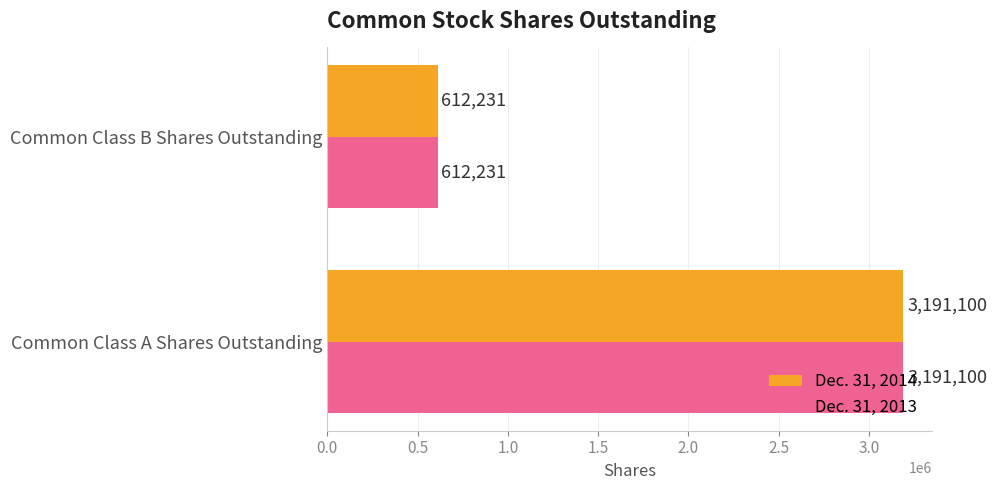

Rank the categories by Dec. 31, 2014 value from highest to lowest.

Common Class A Shares Outstanding, Common Class B Shares Outstanding